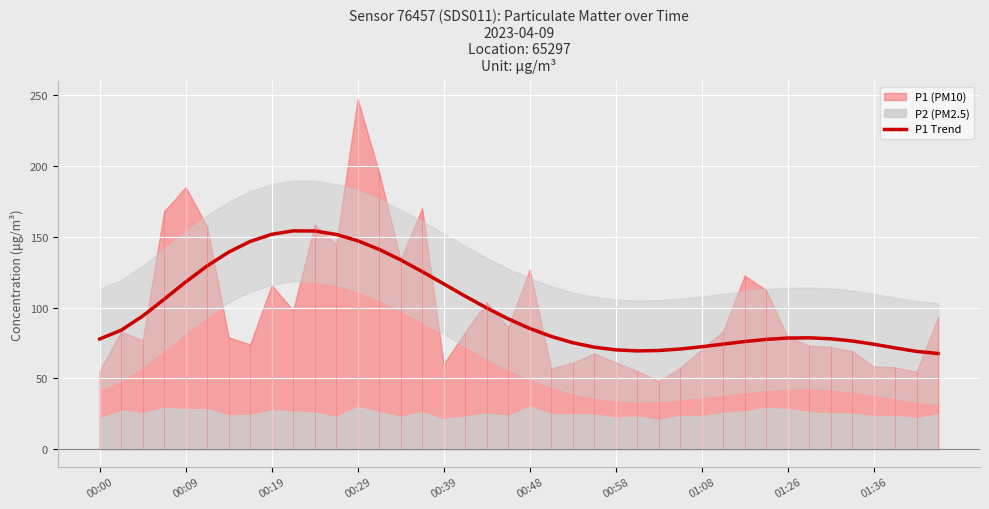

What is the minimum value for P1 Trend?

67.6